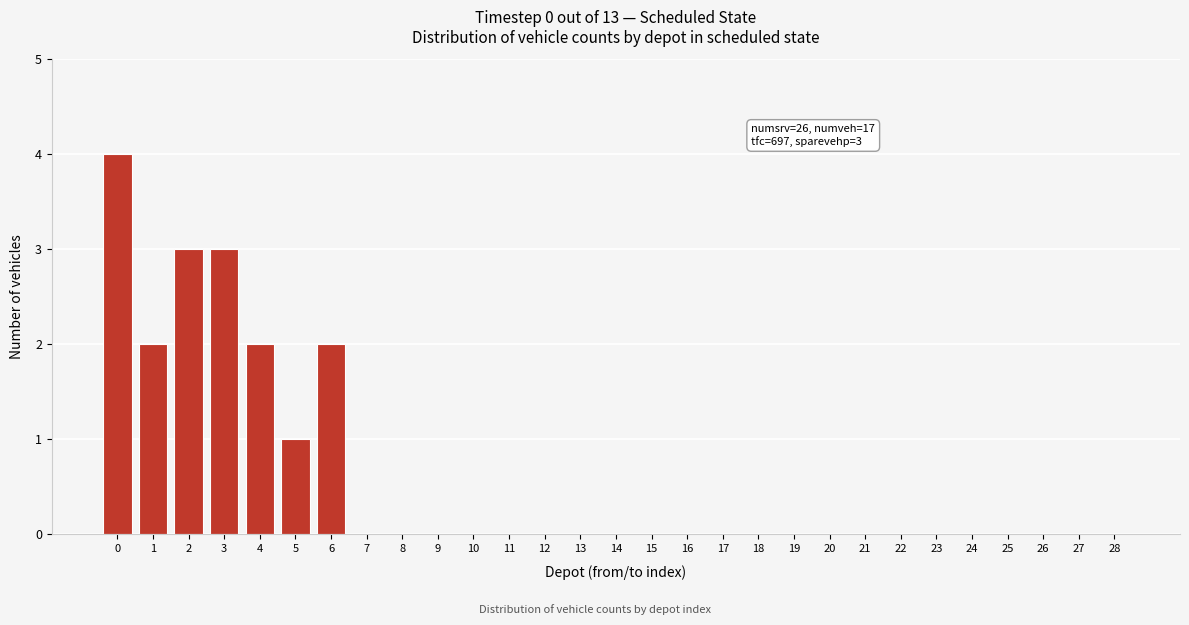

Reading right to left, list all the values displayed in this chart.

28=0	27=0	26=0	25=0	24=0	23=0	22=0	21=0	20=0	19=0	18=0	17=0	16=0	15=0	14=0	13=0	12=0	11=0	10=0	9=0	8=0	7=0	6=2	5=1	4=2	3=3	2=3	1=2	0=4